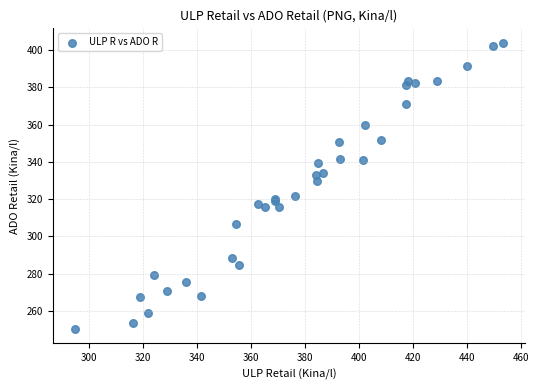

What Y value in the scatter plot is closest to 327?

329.7